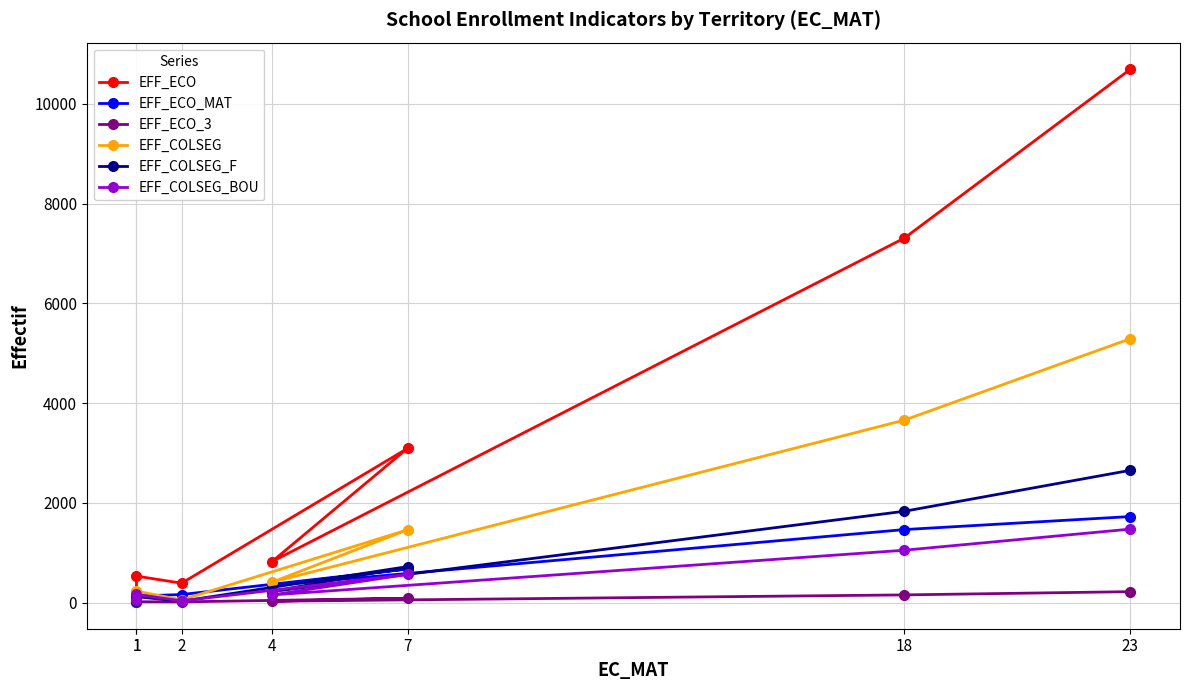

What is the sum of all EFF_COLSEG_F values?

5617